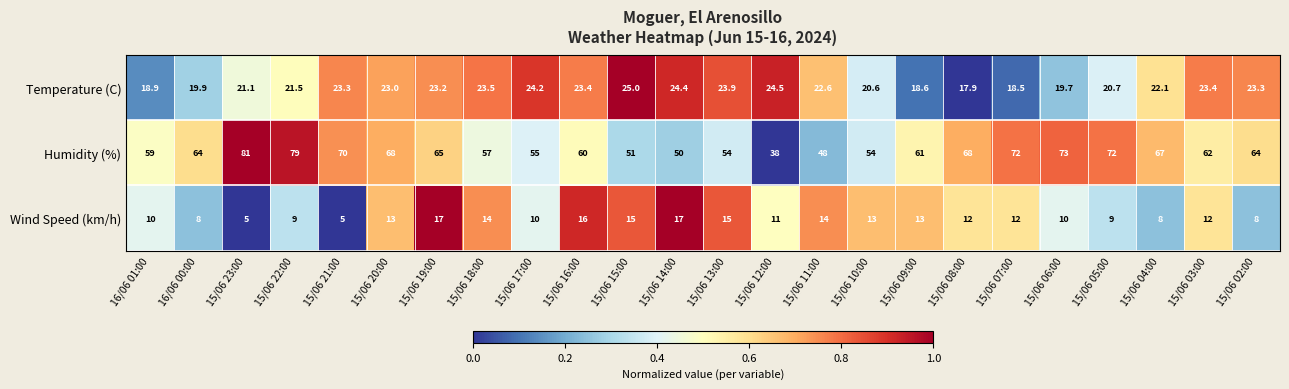

Between 15/06 16:00 and 15/06 05:00, which series saw the biggest shift?

Humidity (%)